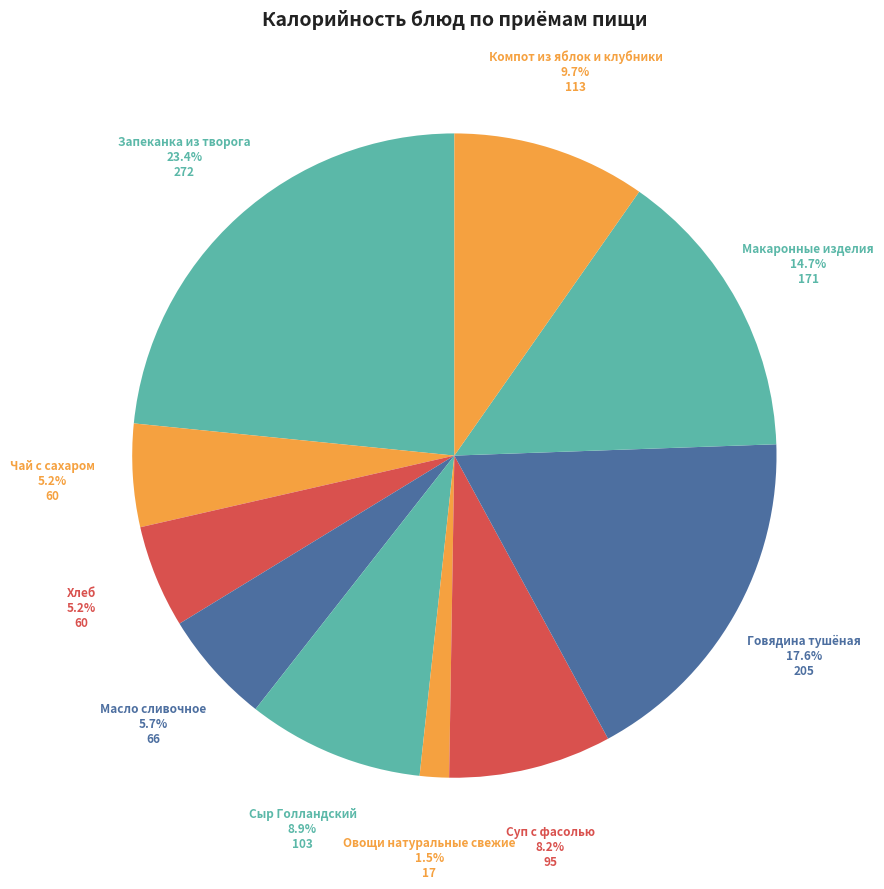

To the nearest percent, what is the difference between the Говядина тушёная and Запеканка из творога slice percentages?

6%